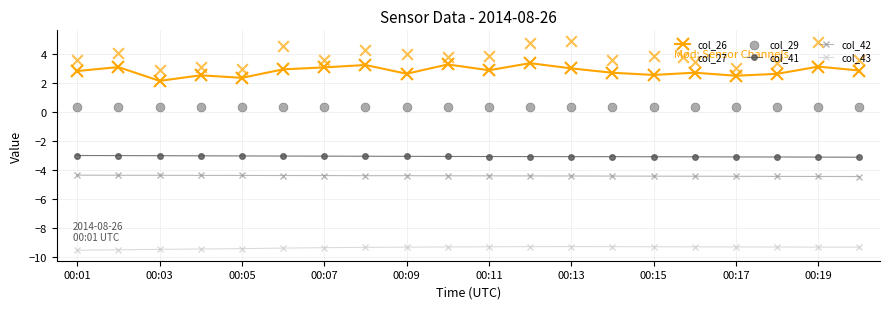

What are all the series names shown in the legend?

col_26, col_41, col_42, col_43, col_27, col_29